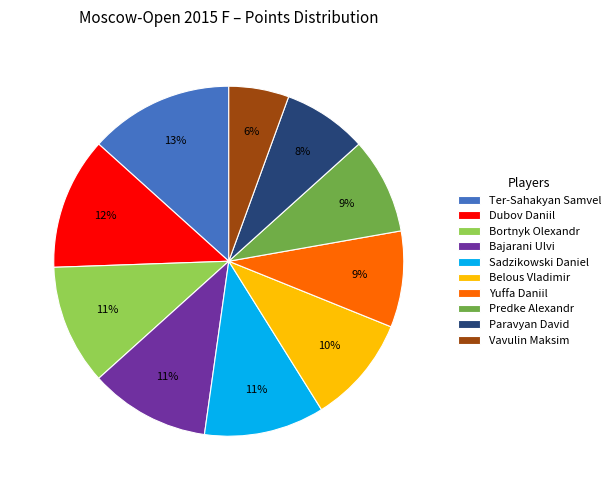

Which has a higher value, Bortnyk Olexandr or Yuffa Daniil?

Bortnyk Olexandr